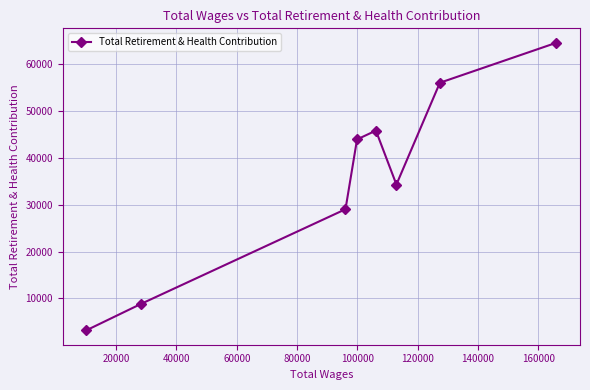

What is the value of the 4th point from the left?

43930